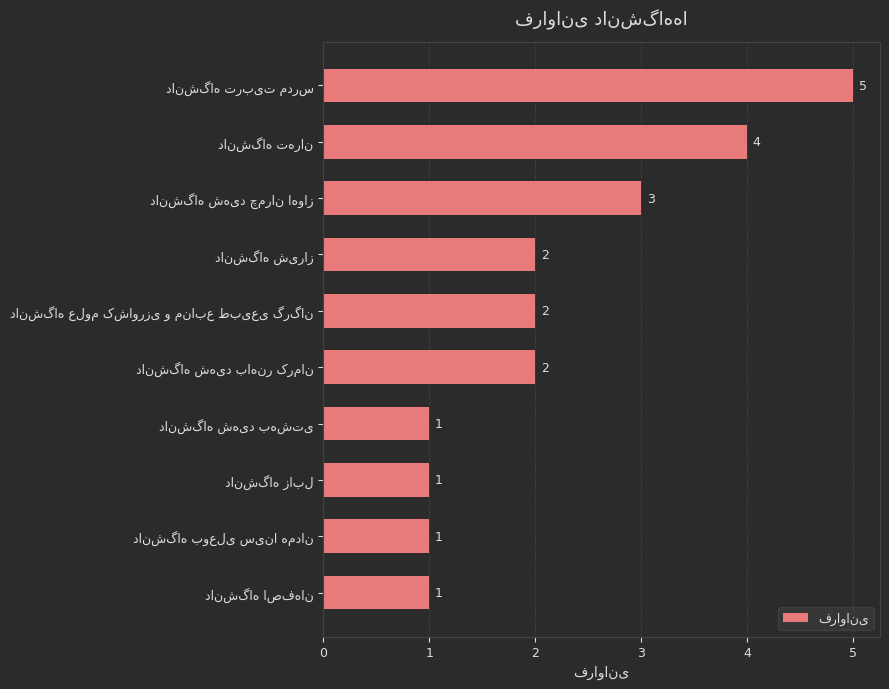

Count the values in the range 1 to 3.

8